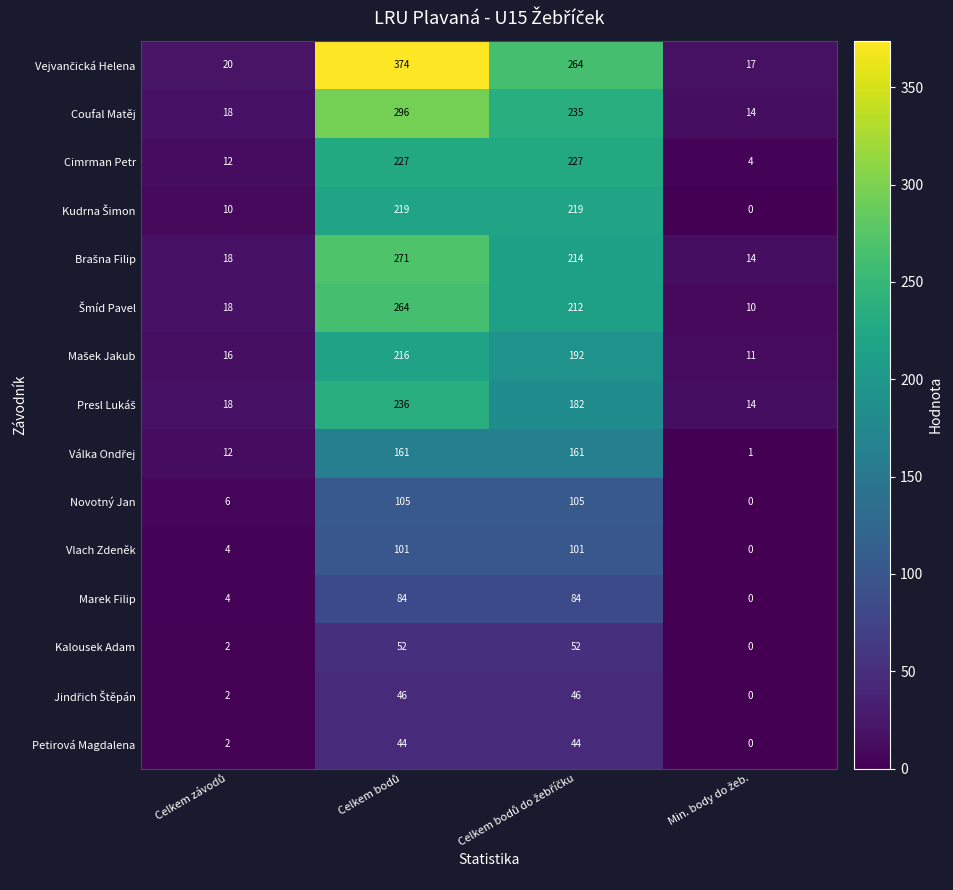

What is the highest value of the Novotný Jan series?

105